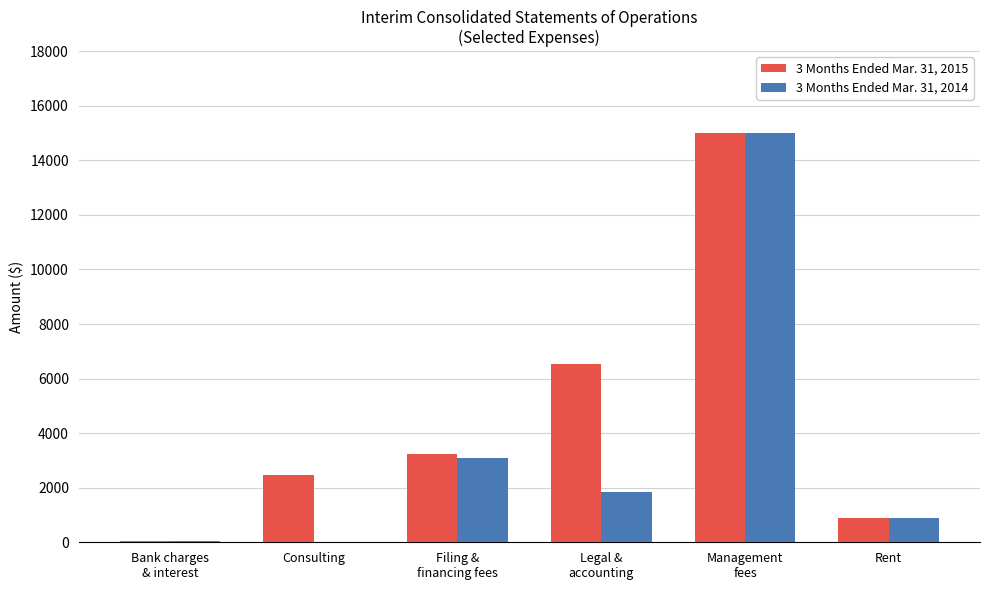

What is the total value across all series at Consulting?

2452